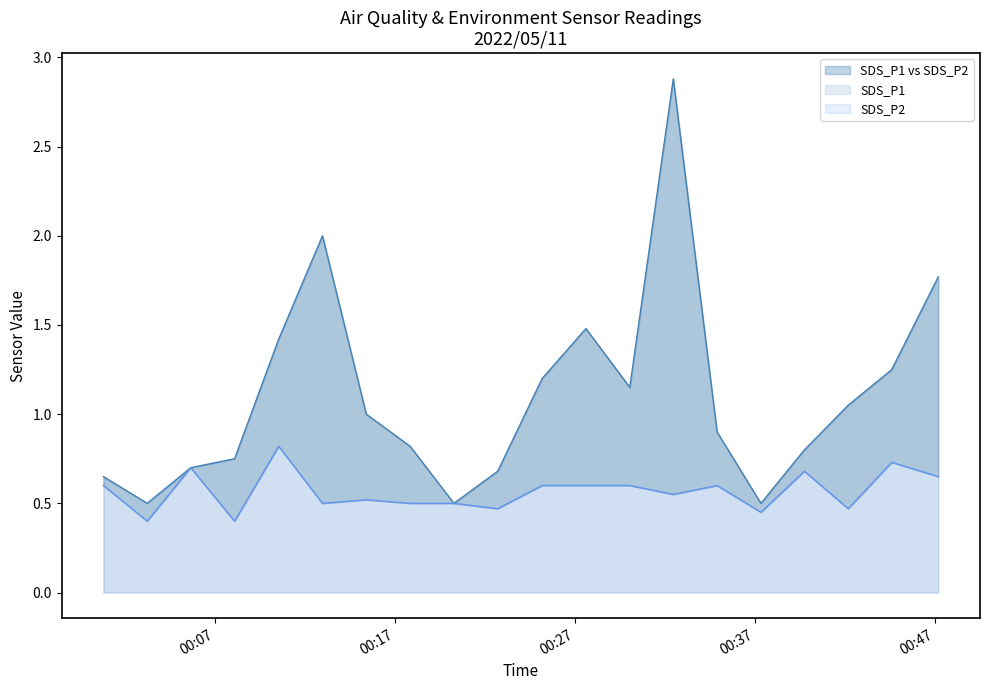

Is it true that SDS_P1 equals 1.1 at 2022/05/11 00:17:51?

False